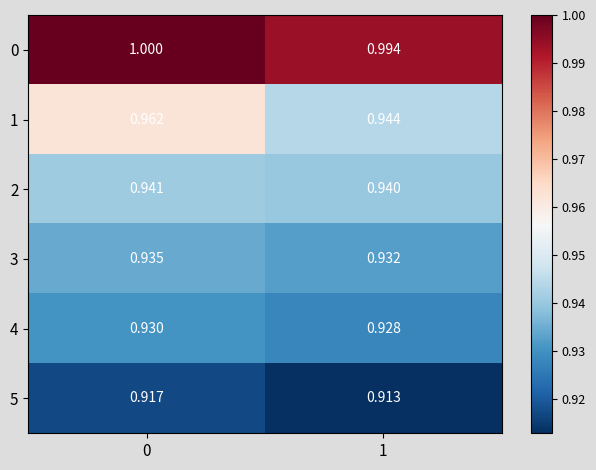

Is the value of 0 at 0 greater than the value of 3 at 0?

Yes